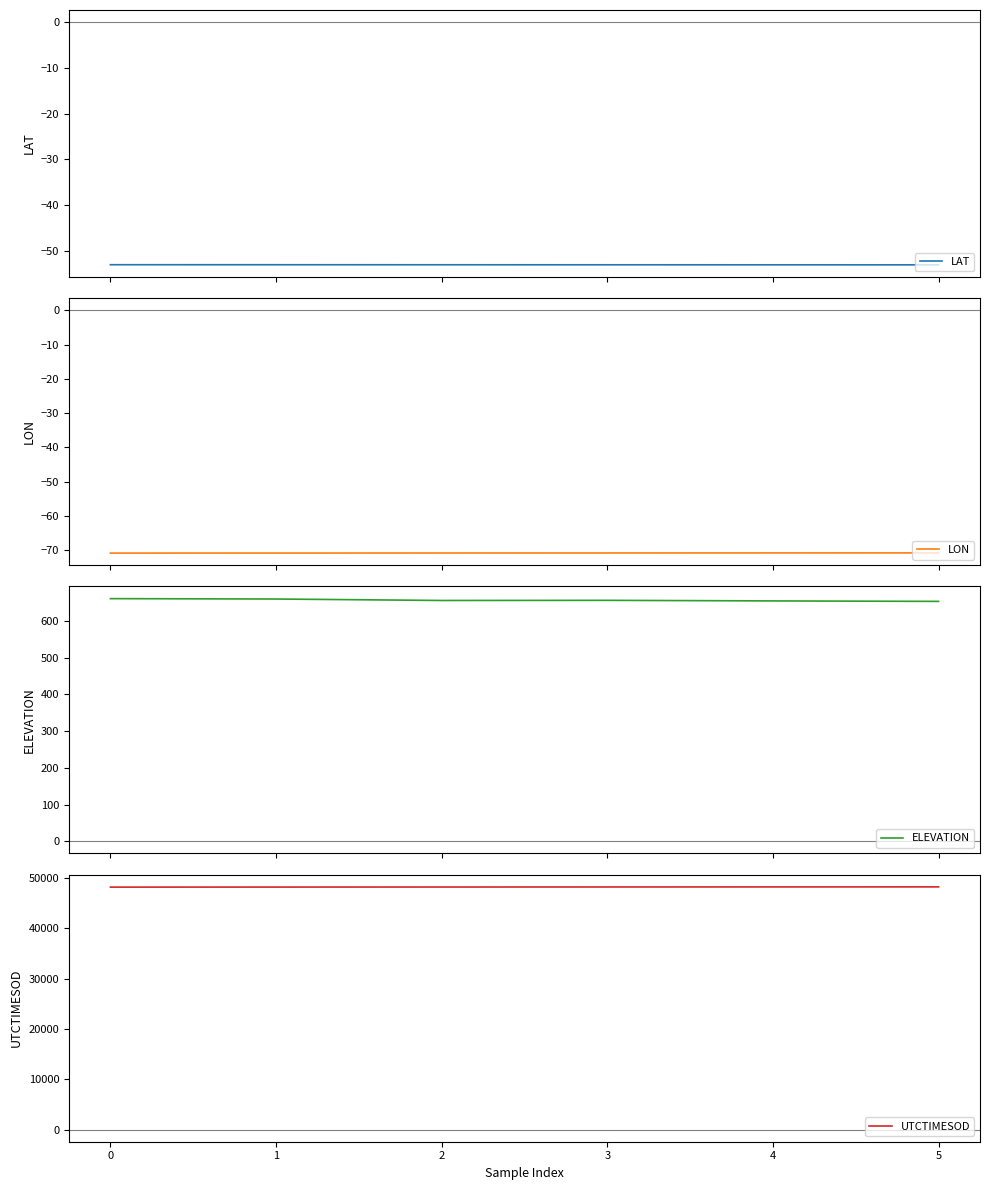

The value of UTCTIMESOD at 1 is 31297.7. True or false?

False